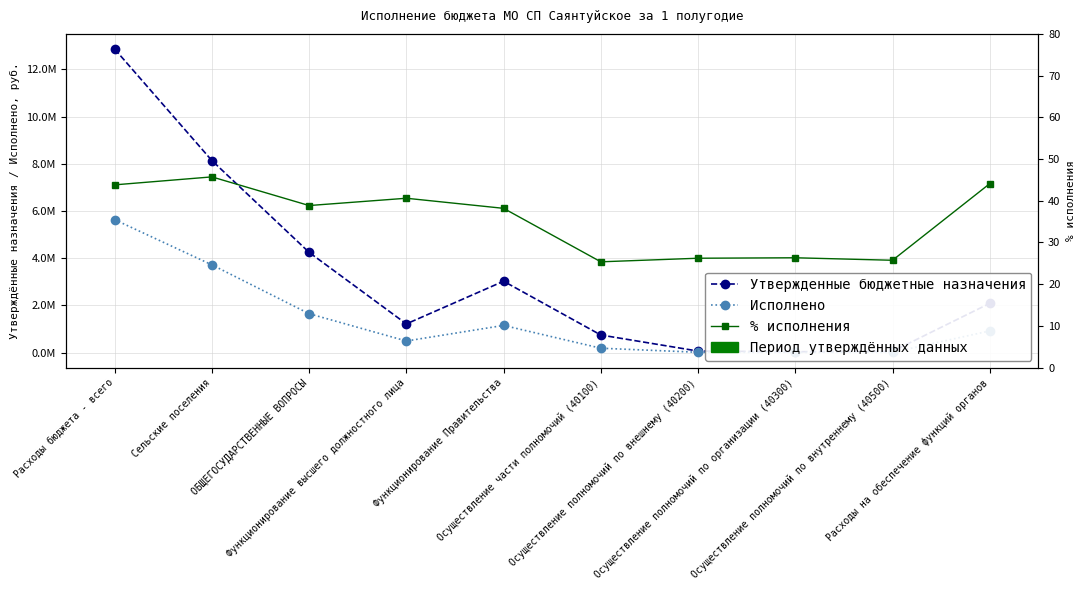

What is the value of the % исполнения point at the 1st from the left?

43.8